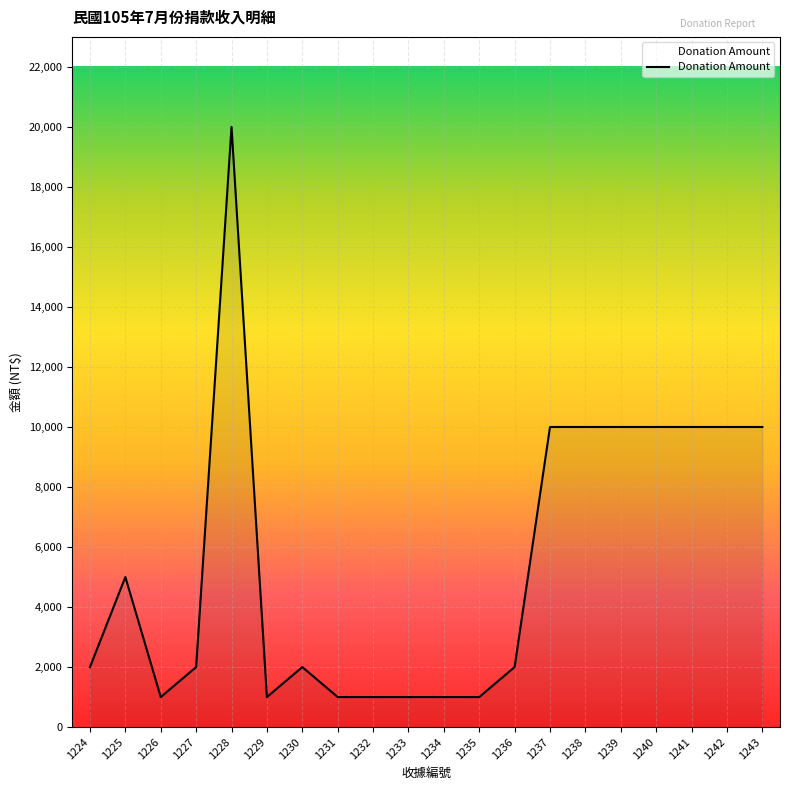

What is the average value?

5500